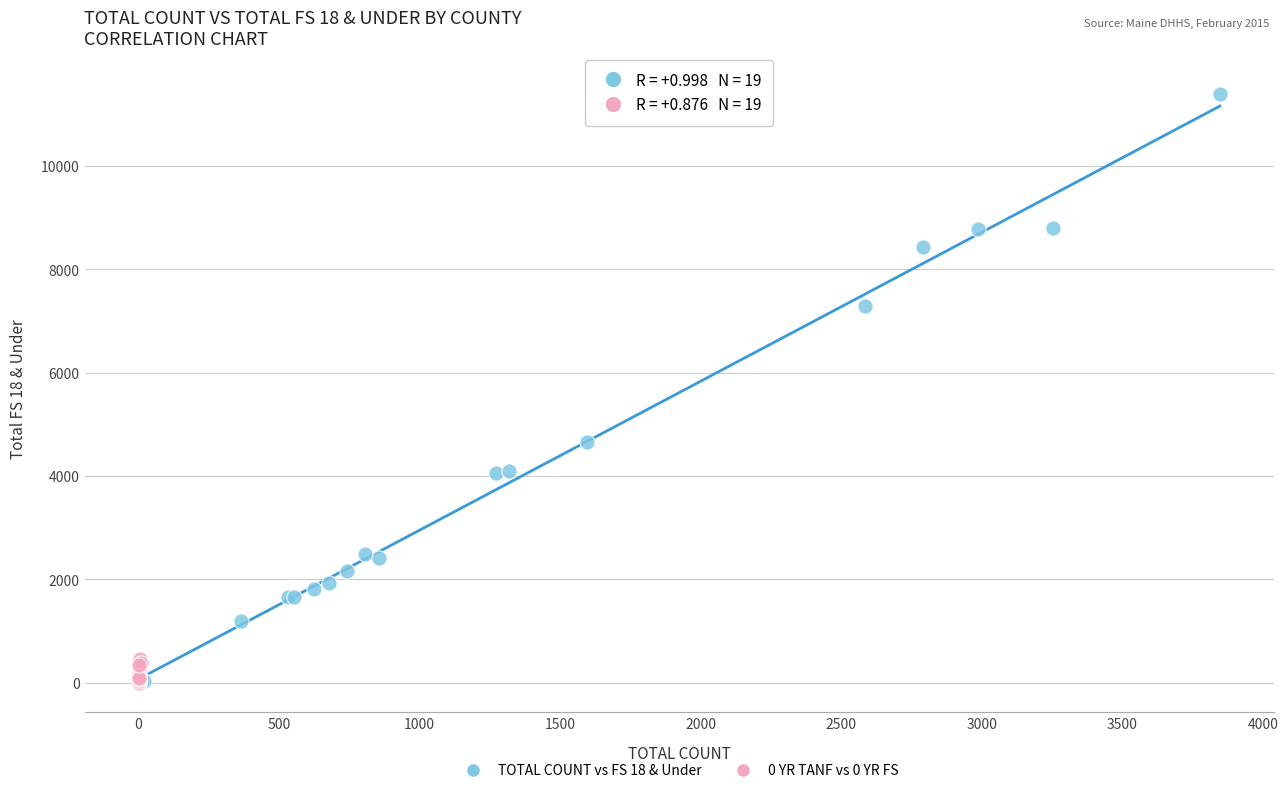

Which series has the widest spread of Y values?

TOTAL COUNT vs FS 18 & Under